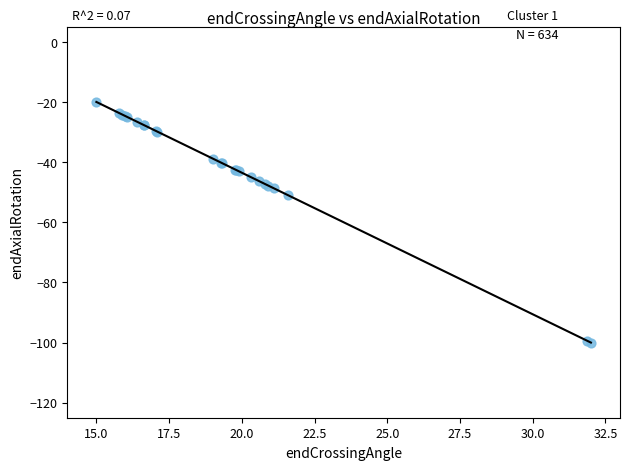

What Y value in the scatter plot is closest to -59?

-51.0